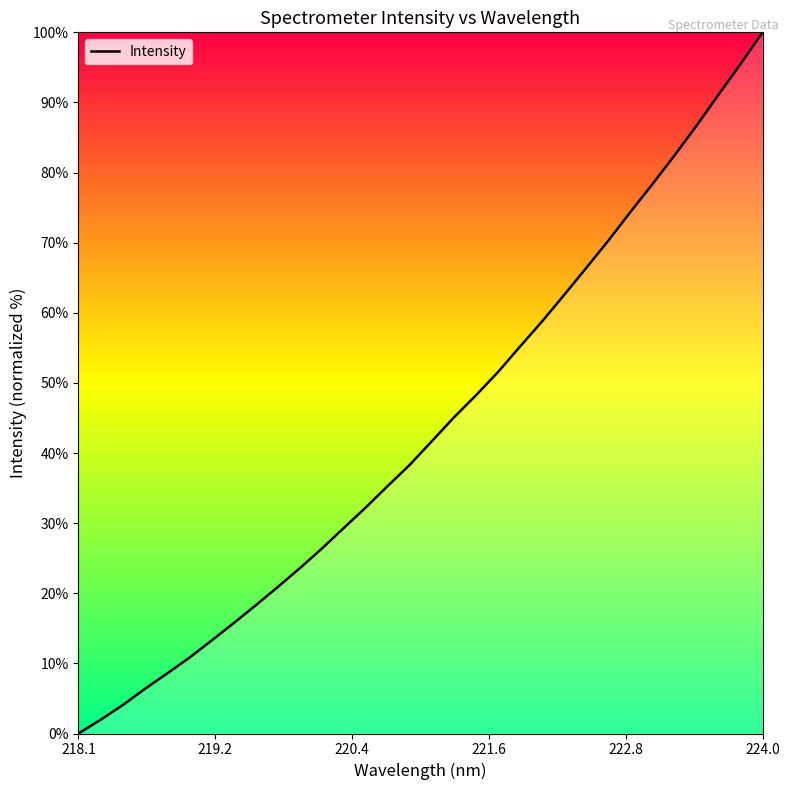

What is the maximum value shown in the chart?

100.0